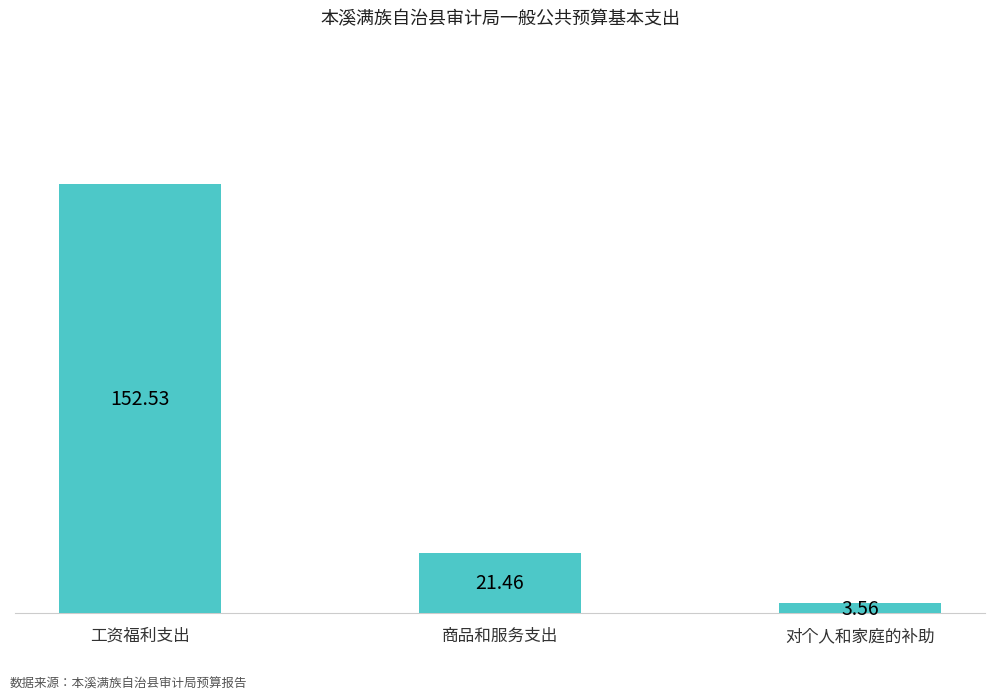

What value does the data have at 商品和服务支出?

21.5